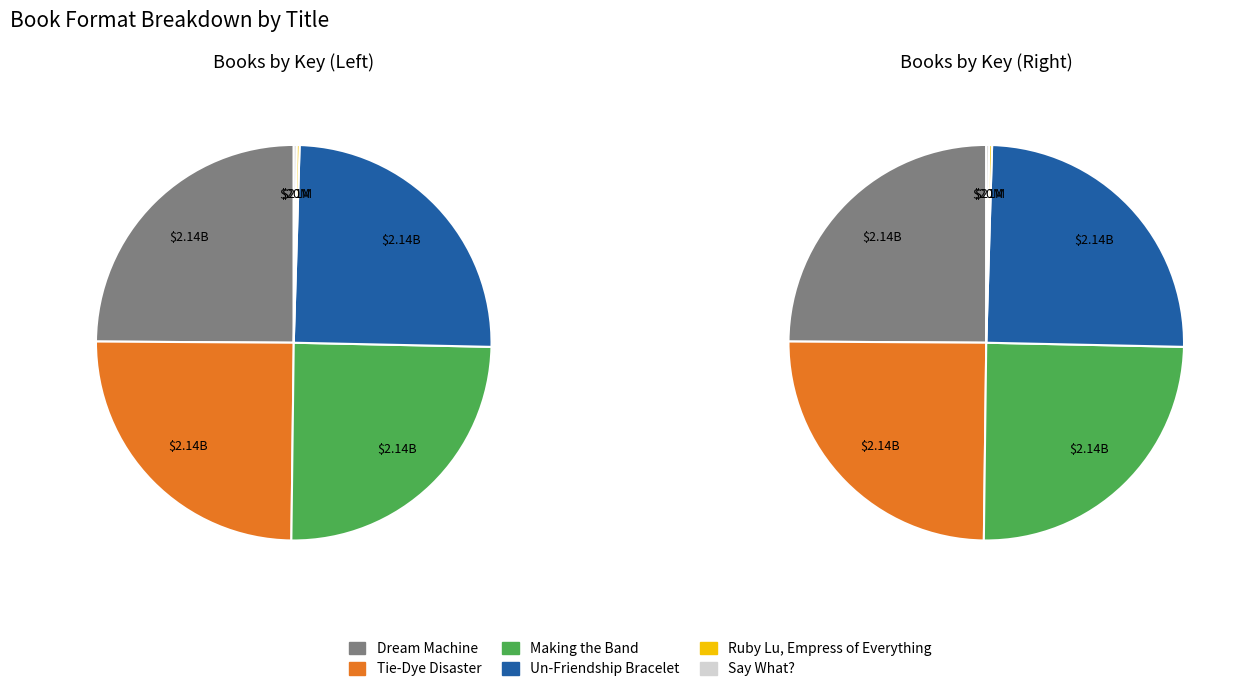

To the nearest percent, what is the difference between the largest and smallest slice percentages?

25%